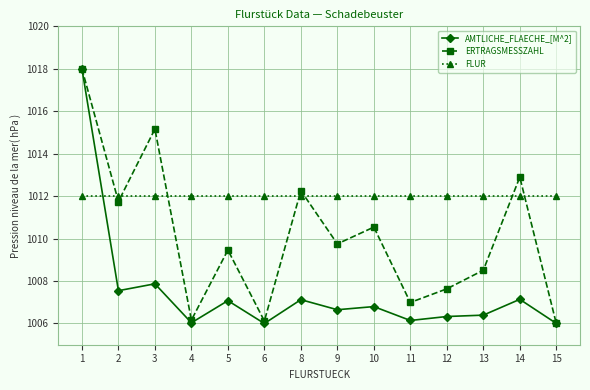

What is the highest value of the ERTRAGSMESSZAHL series?

1018.0